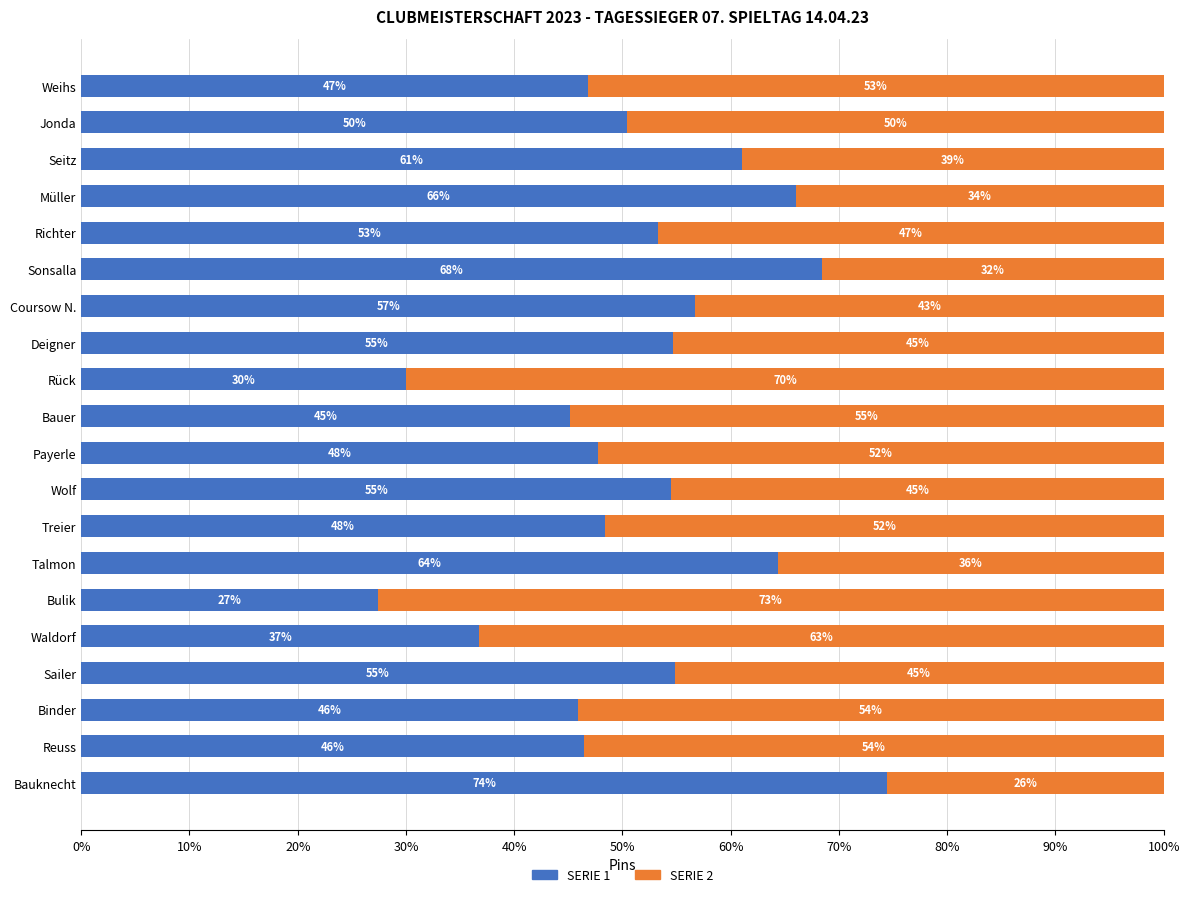

What are all the series names shown in the legend?

SERIE 1, SERIE 2